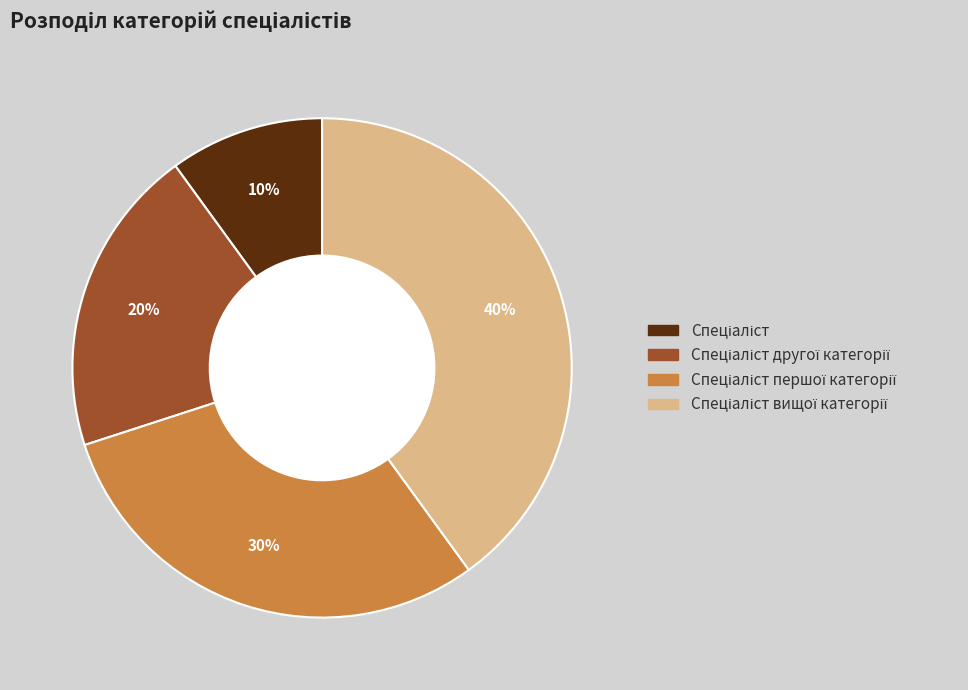

To the nearest percent, what is the average slice percentage?

25%